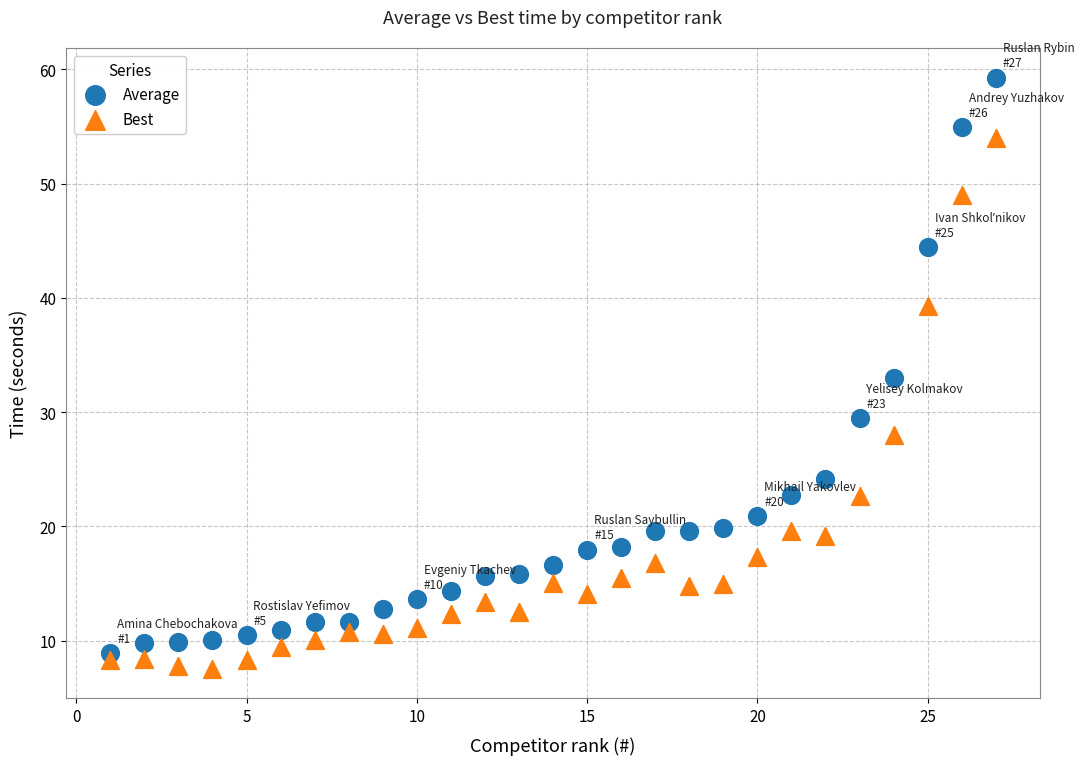

Across all data points, what is the range of Y values (max minus min)?

51.7